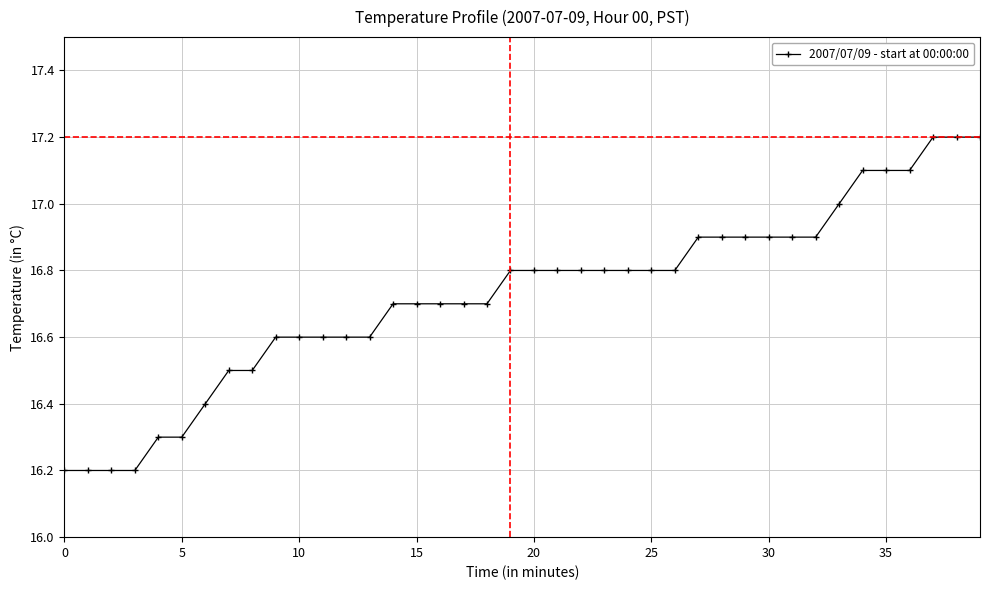

What is the value of the 28th point from the left?

16.9